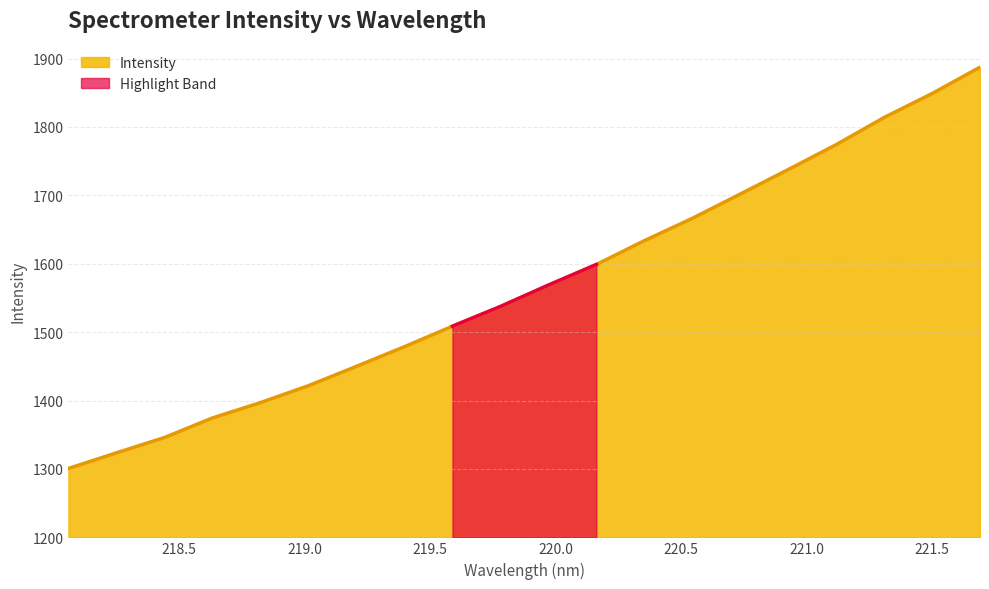

What is the sum of the values at 218.442 and 219.3979?

2824.7